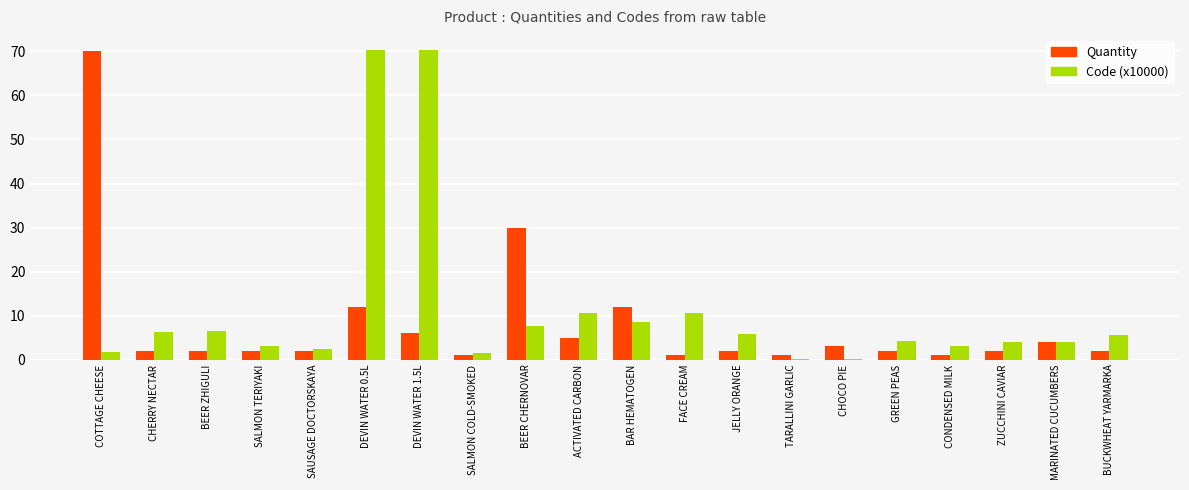

Read the Quantity value at BEER ZHIGULI.

2.0